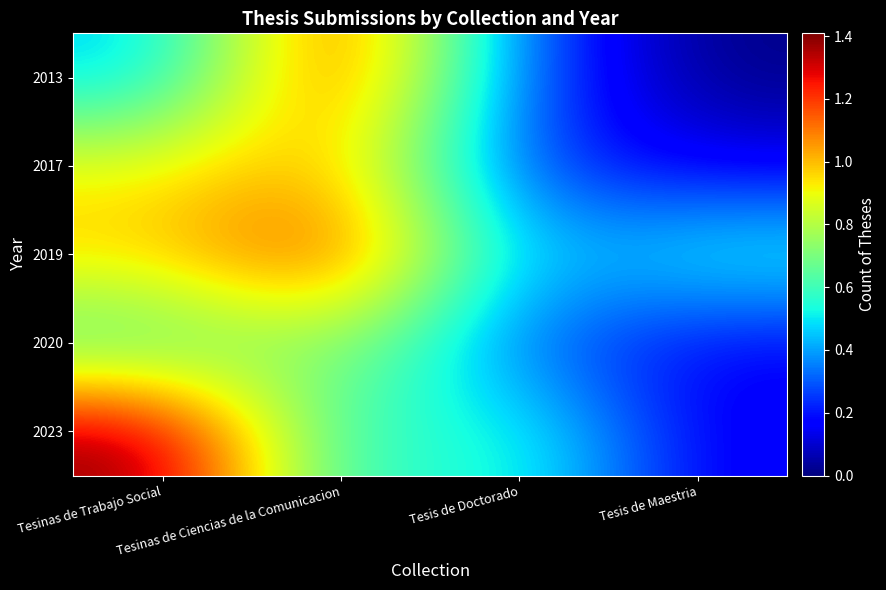

Rank the series by their maximum value, from highest to lowest.

2023, 2019, 2013, 2017, 2020